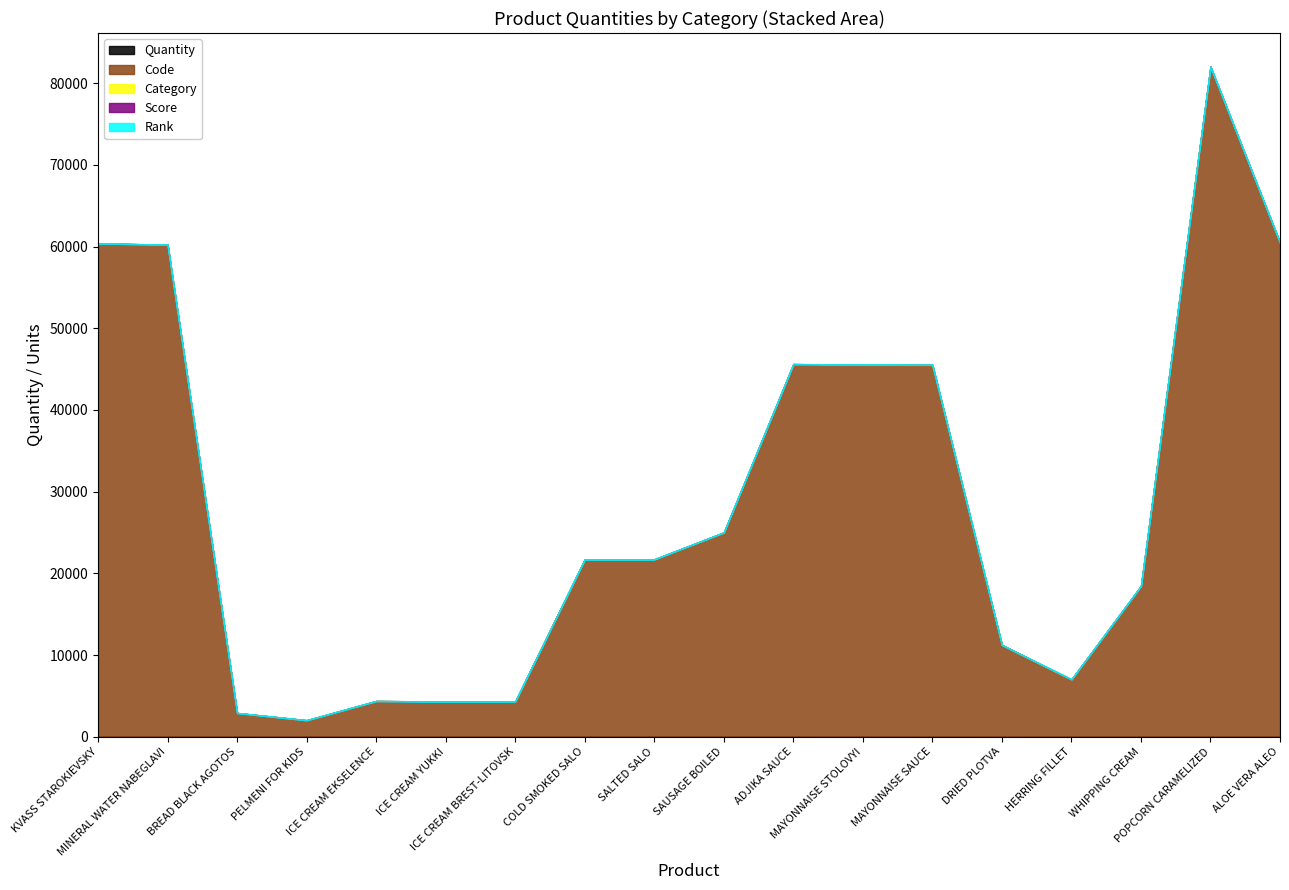

What is the greatest value displayed?

82011.0